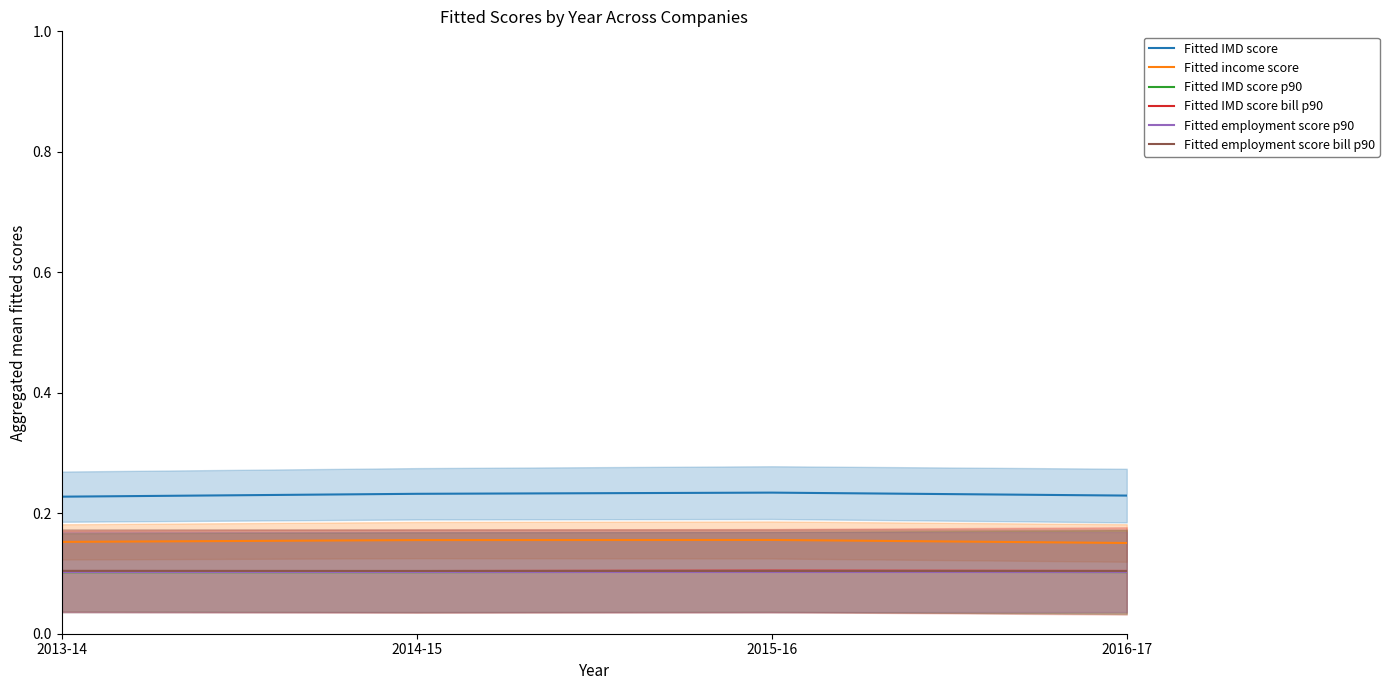

What is the minimum value for Fitted employment score p90?

0.1